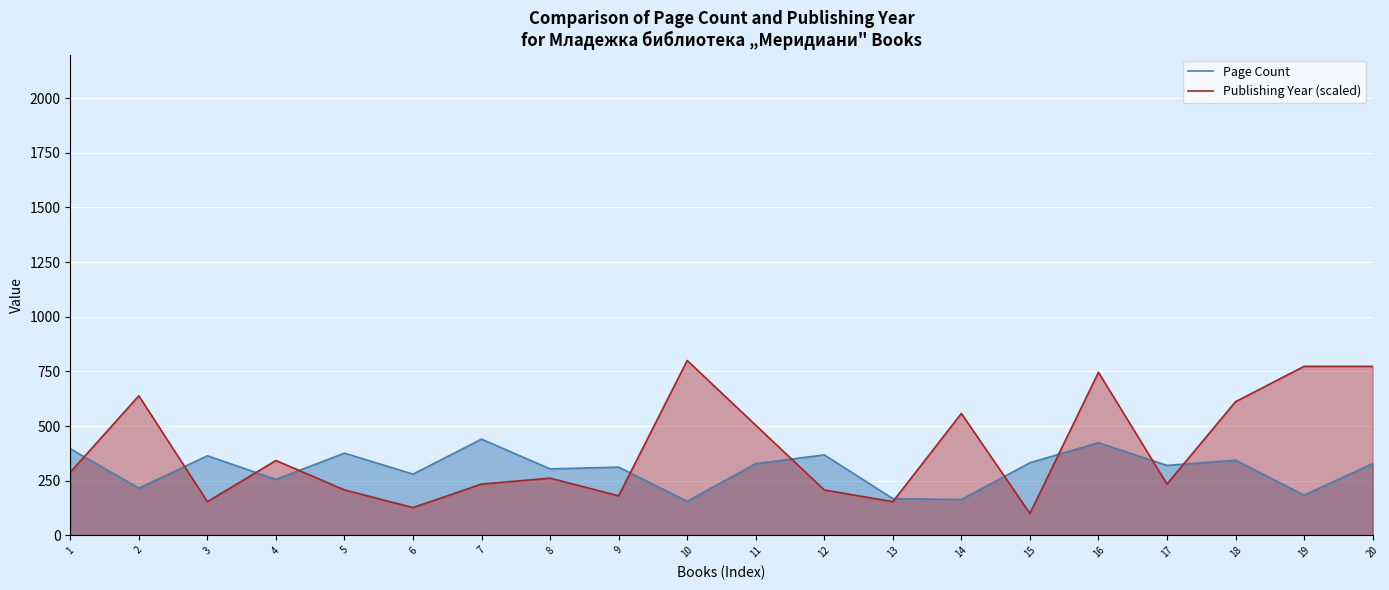

What is the difference between the maximum and second lowest values in the Publishing Year (scaled) series?

673.1